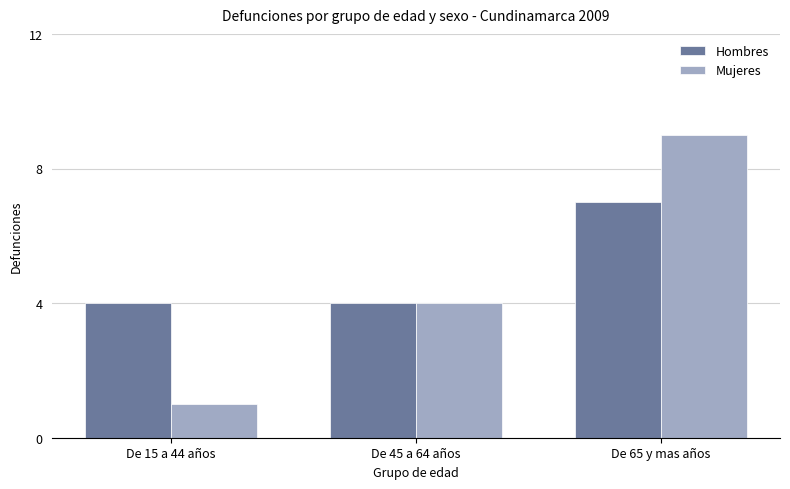

Reading left to right, transcribe all the data shown in this chart.

Hombres: De 15 a 44 años=4	De 45 a 64 años=4	De 65 y mas años=7
Mujeres: De 15 a 44 años=1	De 45 a 64 años=4	De 65 y mas años=9